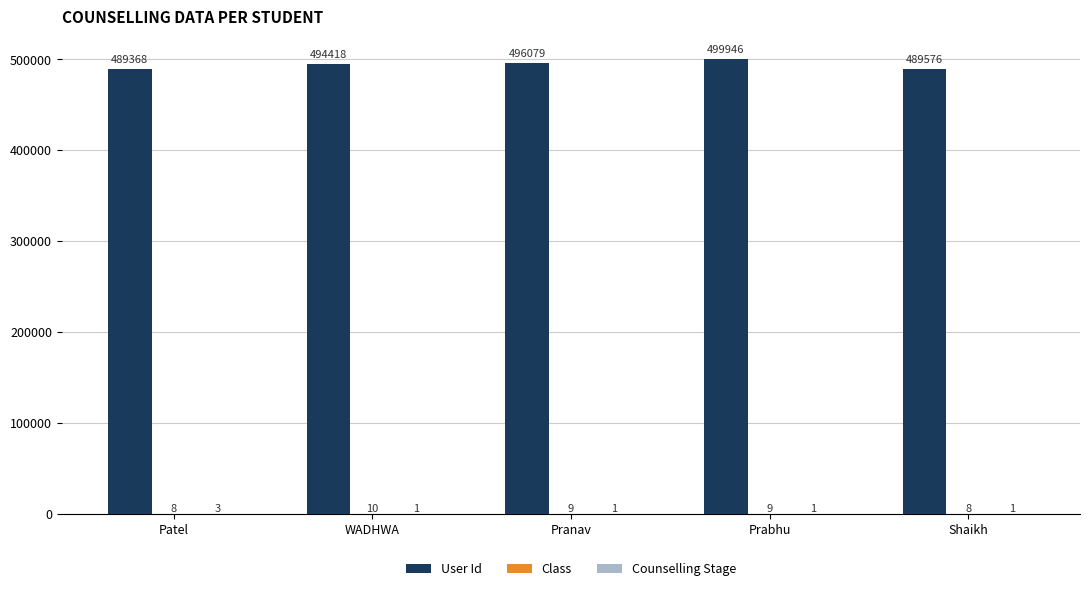

Are the bars grouped side by side (vs. stacked)?

Yes